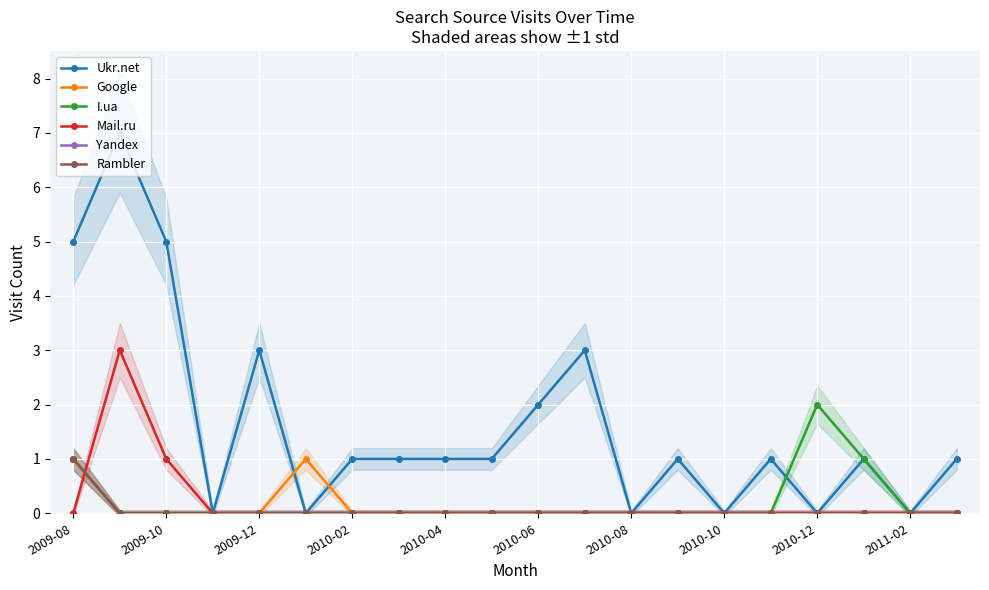

Is it true that Google equals 1 at 2010-12?

False